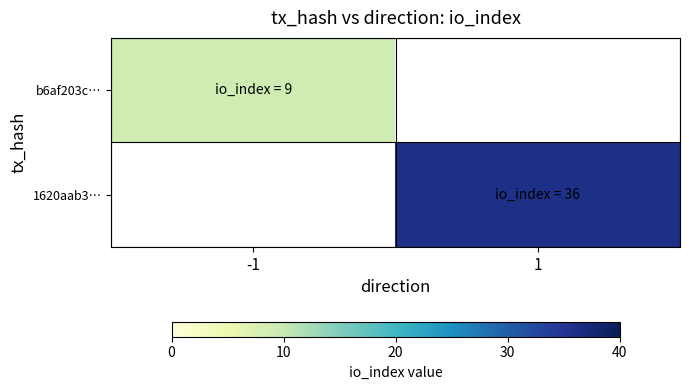

What is the total value across all series at 1?

36